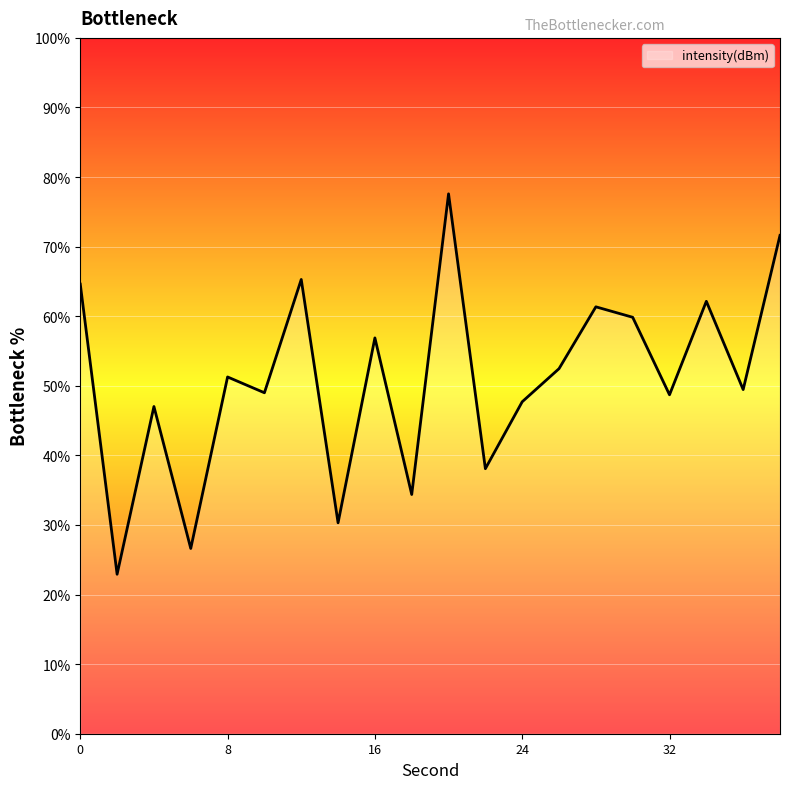

What is the maximum value shown in the chart?

77.6